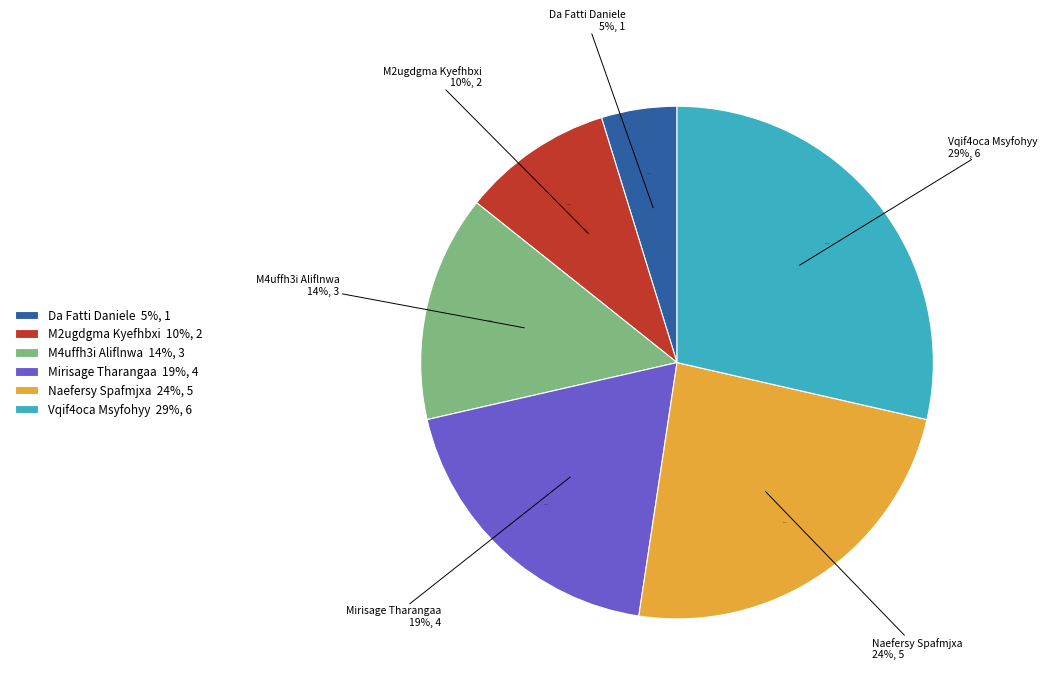

How many slices are in this pie chart?

6